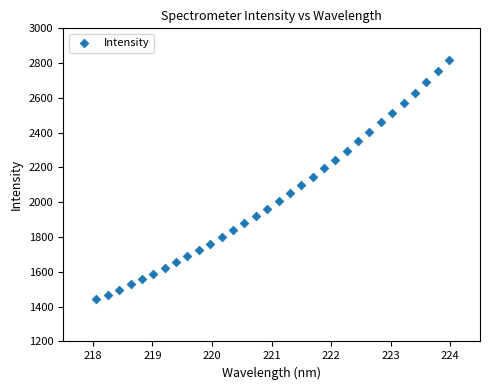

What is the range of X values (max minus min)?

5.9